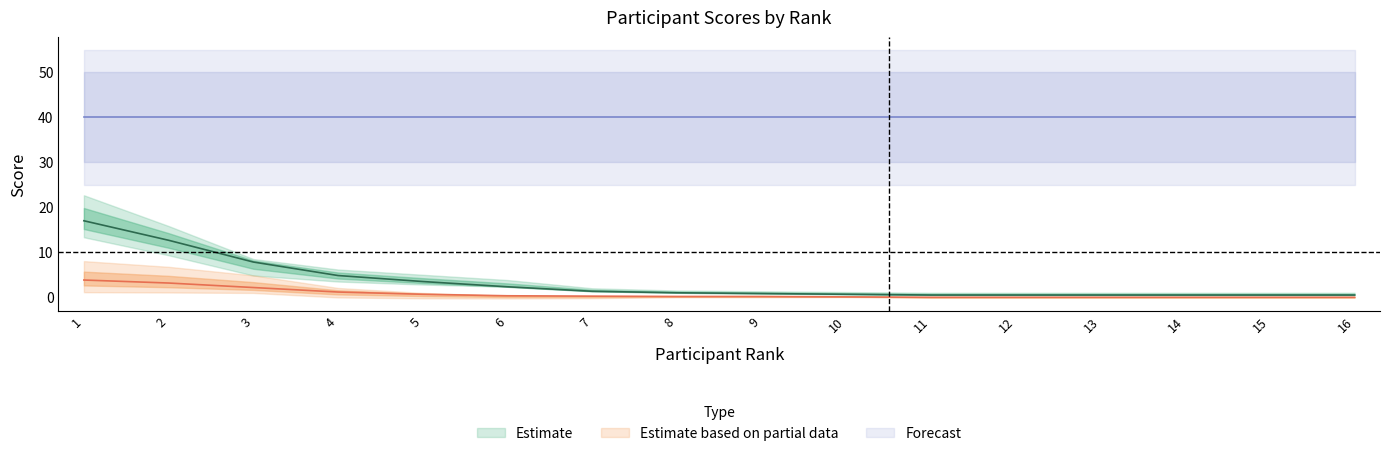

What is the maximum value shown in the chart?

40.0